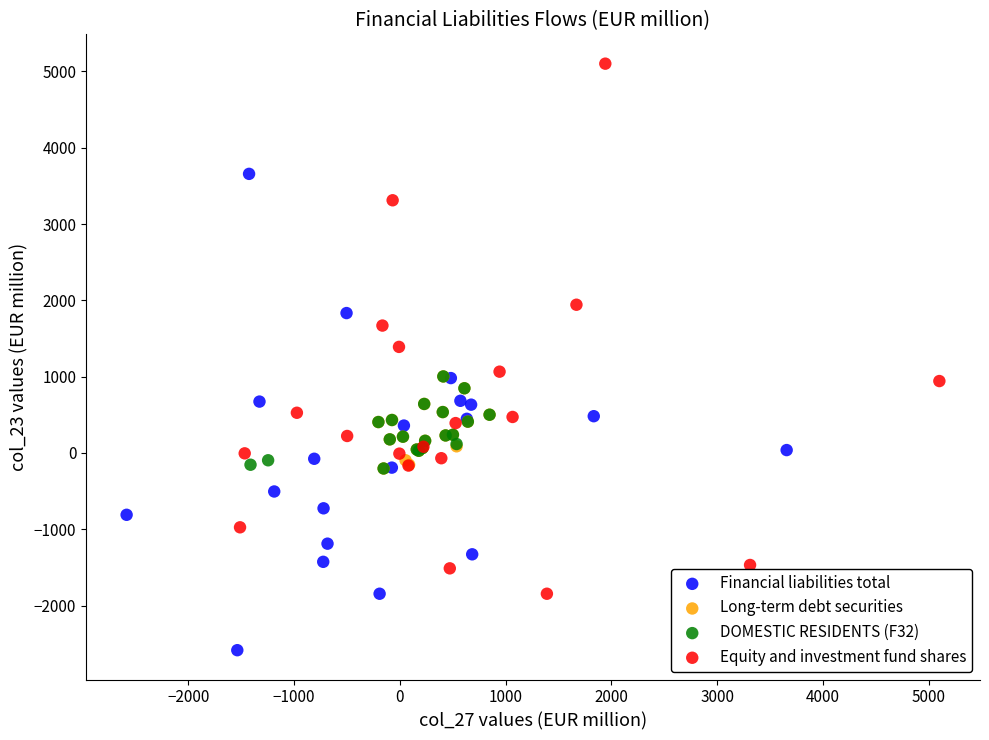

Which series contains the lowest Y value?

Financial liabilities total